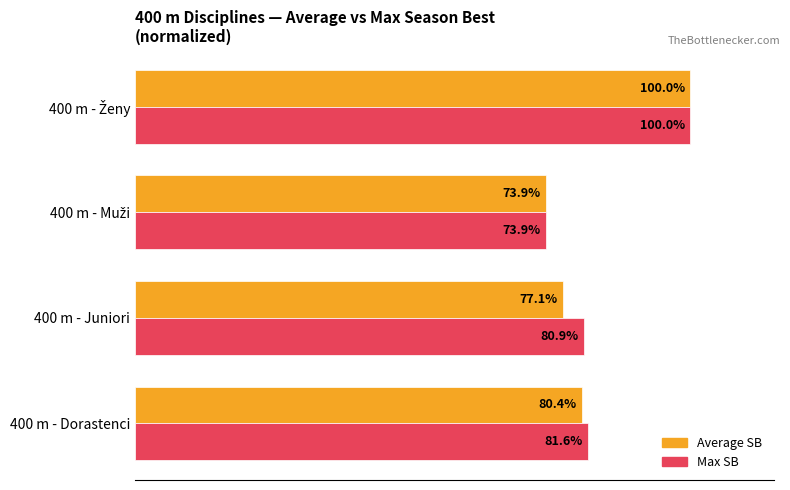

Which series has the largest total across all categories?

Max SB